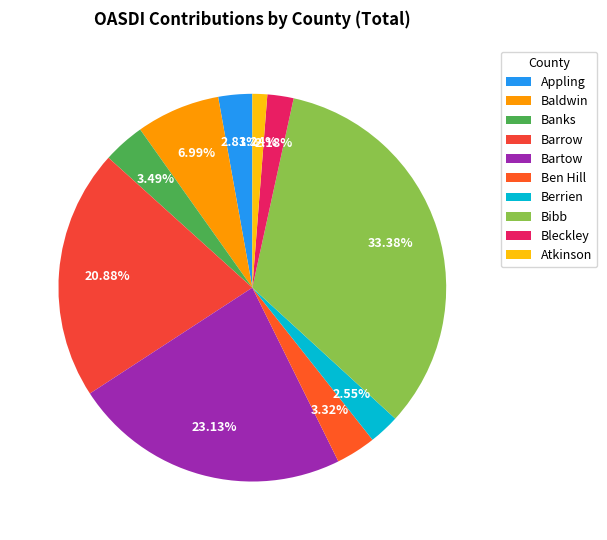

To the nearest percent, what is the combined percentage of Appling and Baldwin?

10%